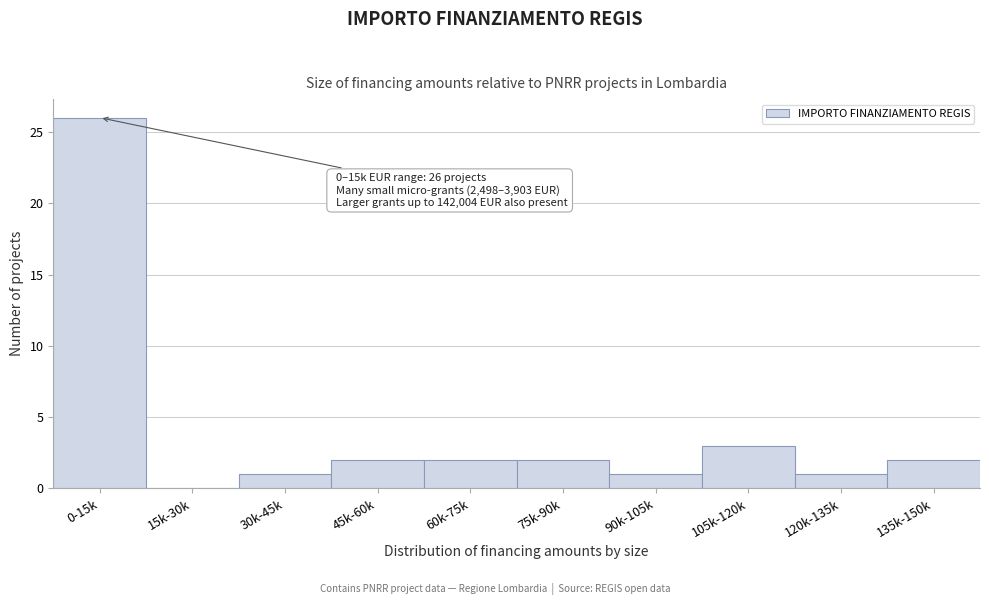

Reading right to left, list all the values displayed in this chart.

135k-150k=2	120k-135k=1	105k-120k=3	90k-105k=1	75k-90k=2	60k-75k=2	45k-60k=2	30k-45k=1	15k-30k=0	0-15k=26